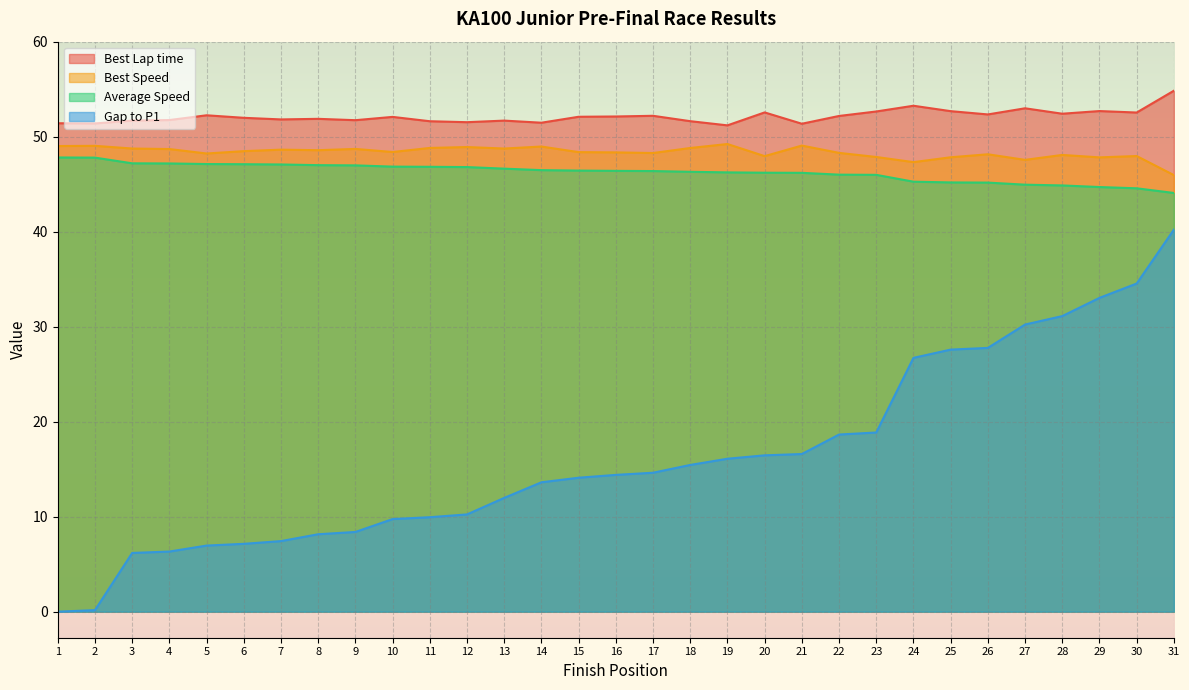

What is the value of the Best Lap time point at the 28th from the left?

52.4